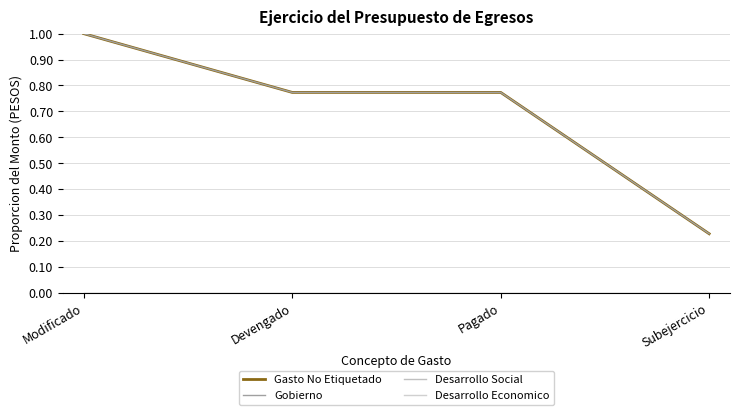

List the labels in order of Desarrollo Social value, largest first.

Modificado, Devengado, Pagado, Subejercicio